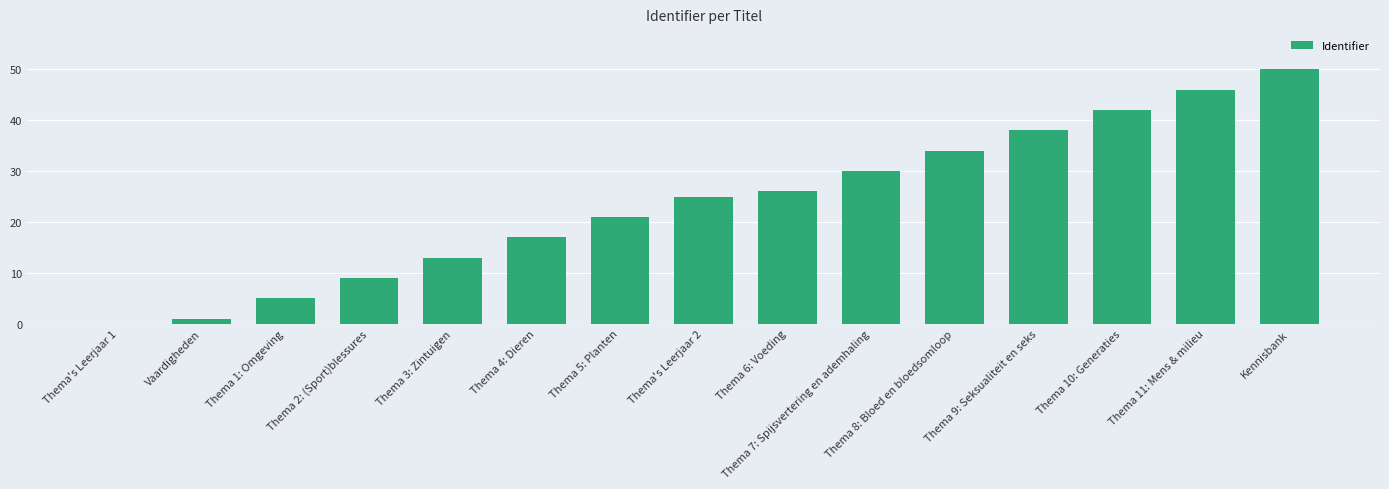

Where is the data nearest to the value 25?

Thema's Leerjaar 2